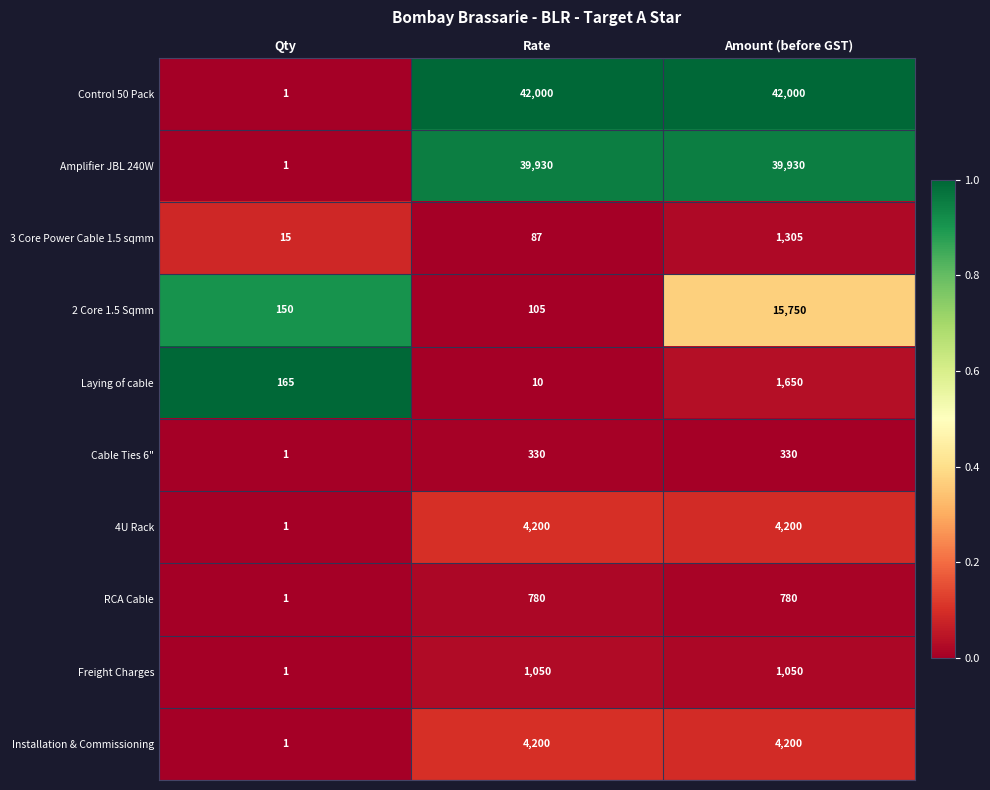

What is the total value across all series at Qty?

337